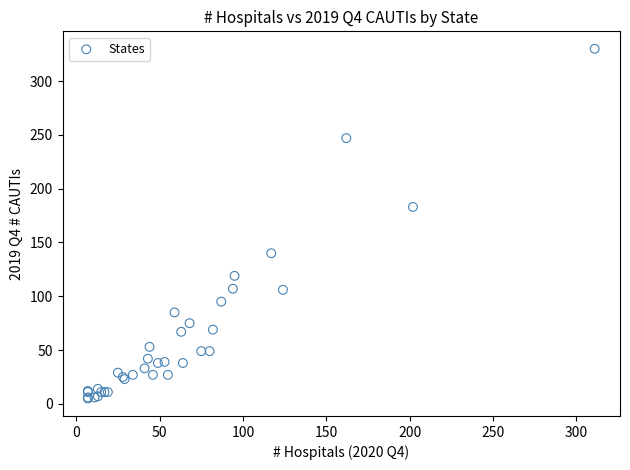

What Y value in the scatter plot is closest to 167?

183